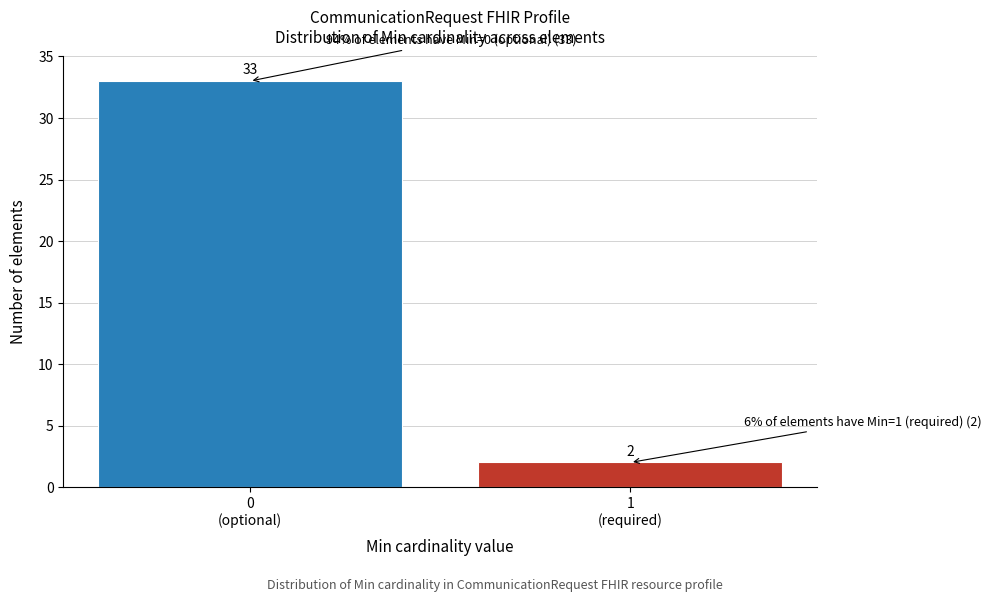

Reading right to left, transcribe all the data shown in this chart.

2	33